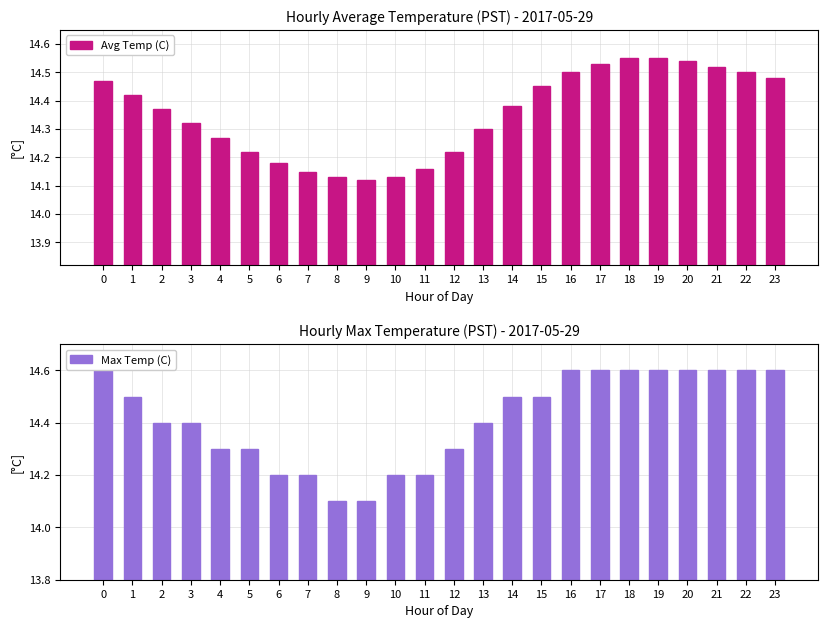

At which category does the chart reach its minimum across all series?

8